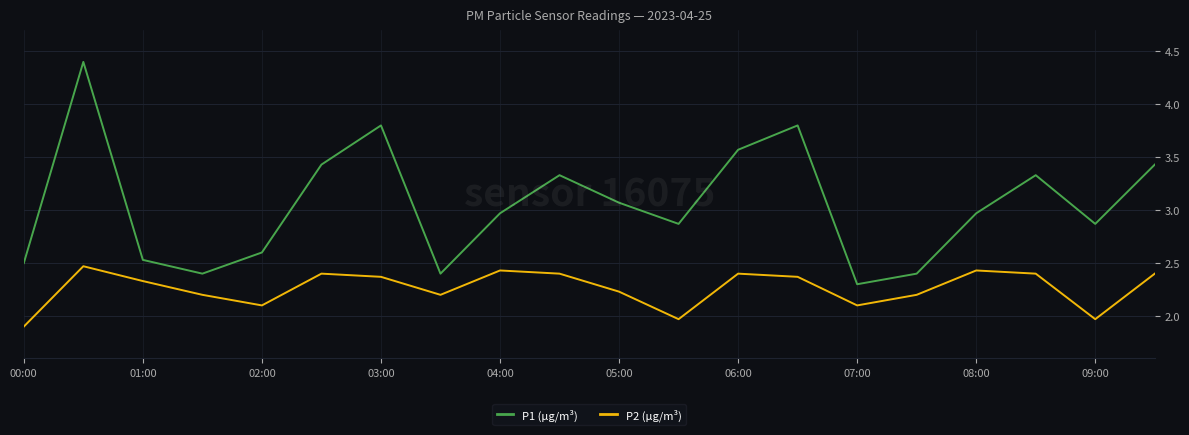

What is the lowest value of the P1 (µg/m³) series?

2.3